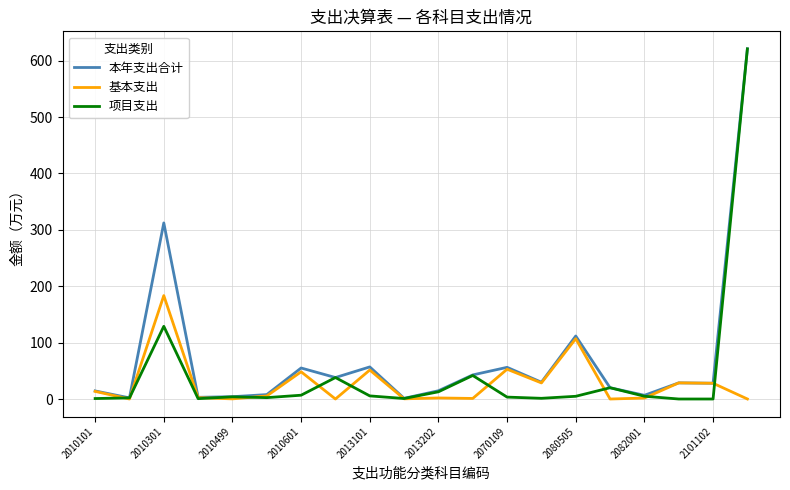

Which series has the largest range (max minus min)?

项目支出